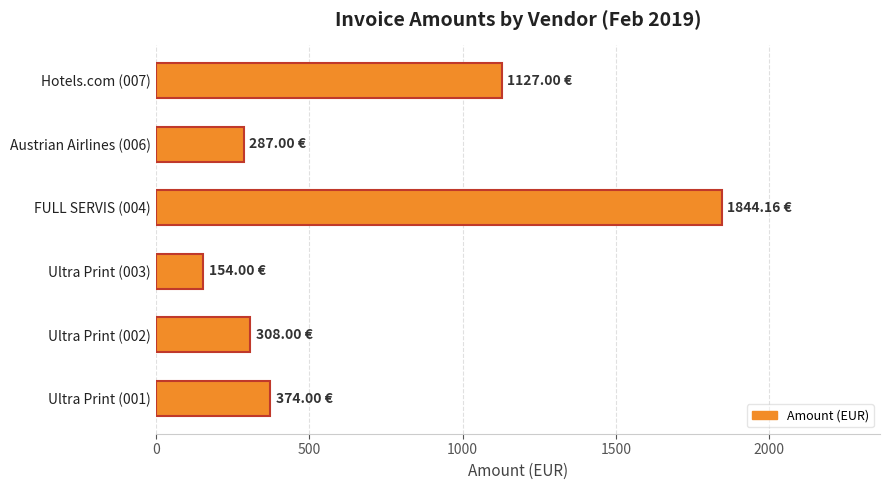

Which label corresponds to the largest value in the chart?

FULL SERVIS (004)